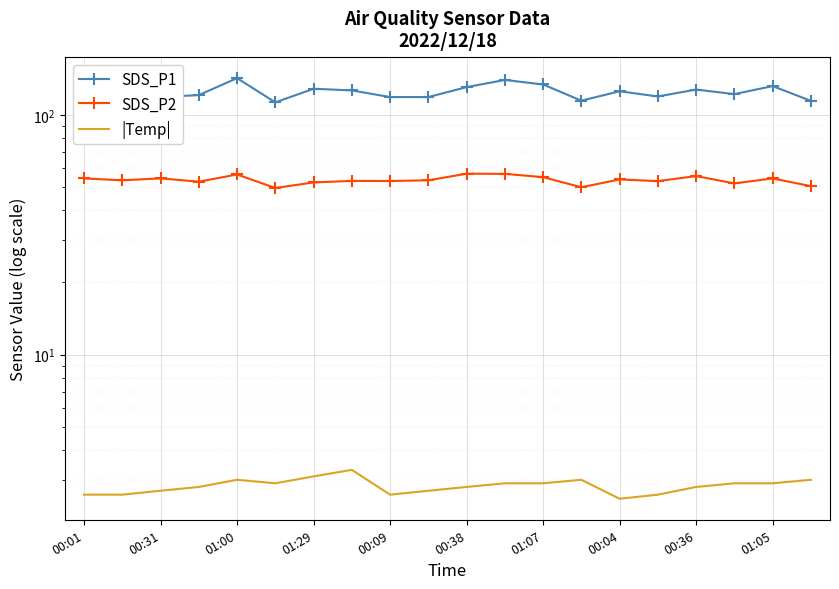

True or false: SDS_P1 and |Temp| intersect in this chart.

False